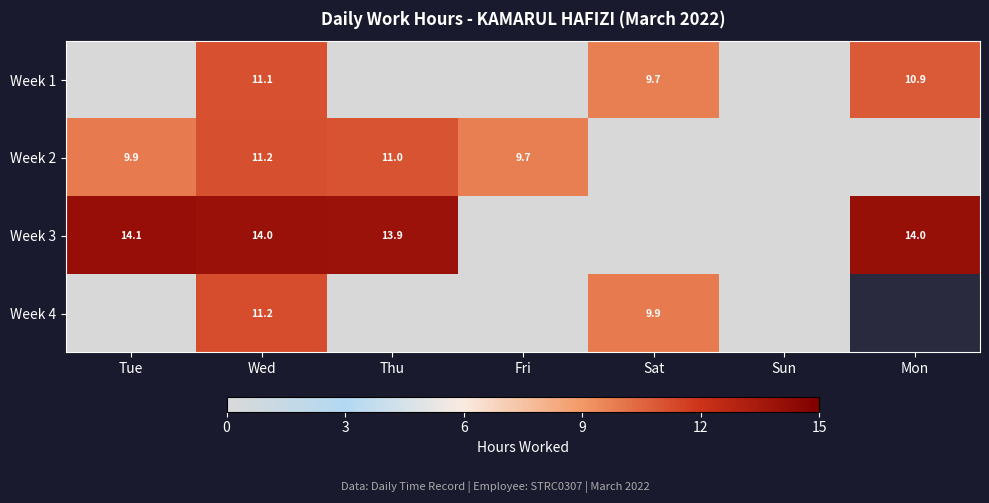

The Week 1 series shows 2.4 at Wed. True or false?

False